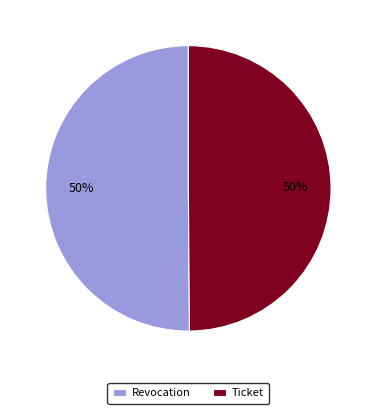

How many segments does this pie chart have?

2